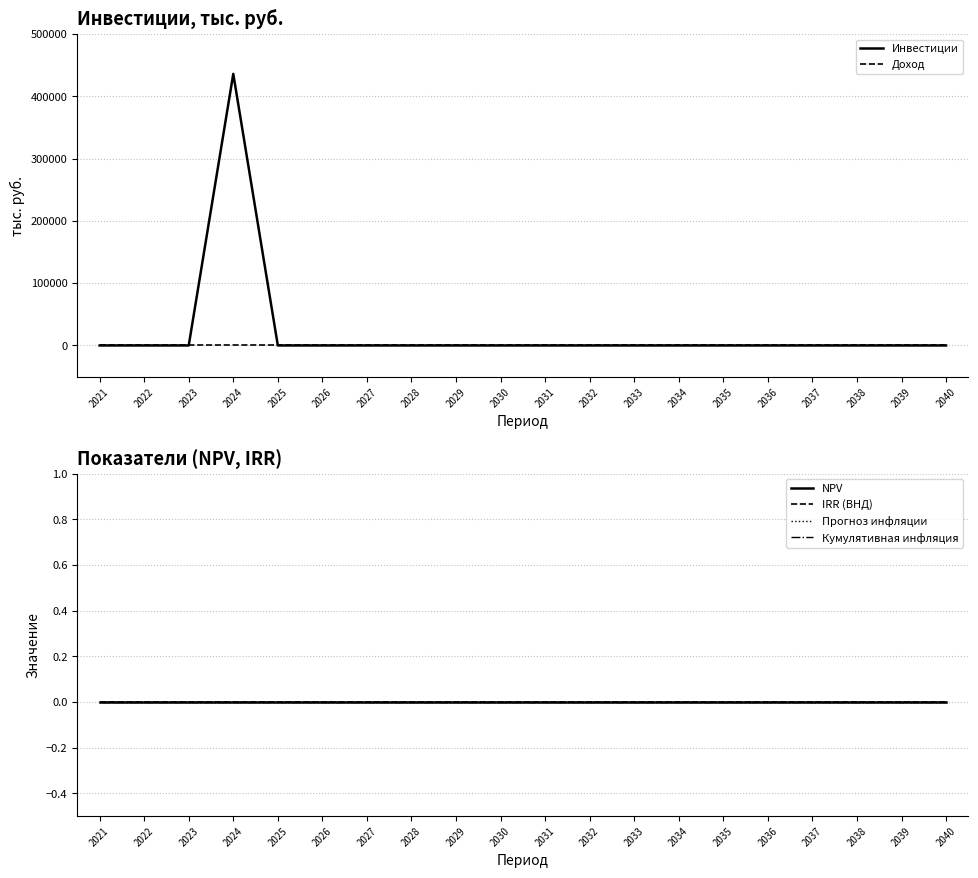

Which category has the lowest value in the Инвестиции series?

2021